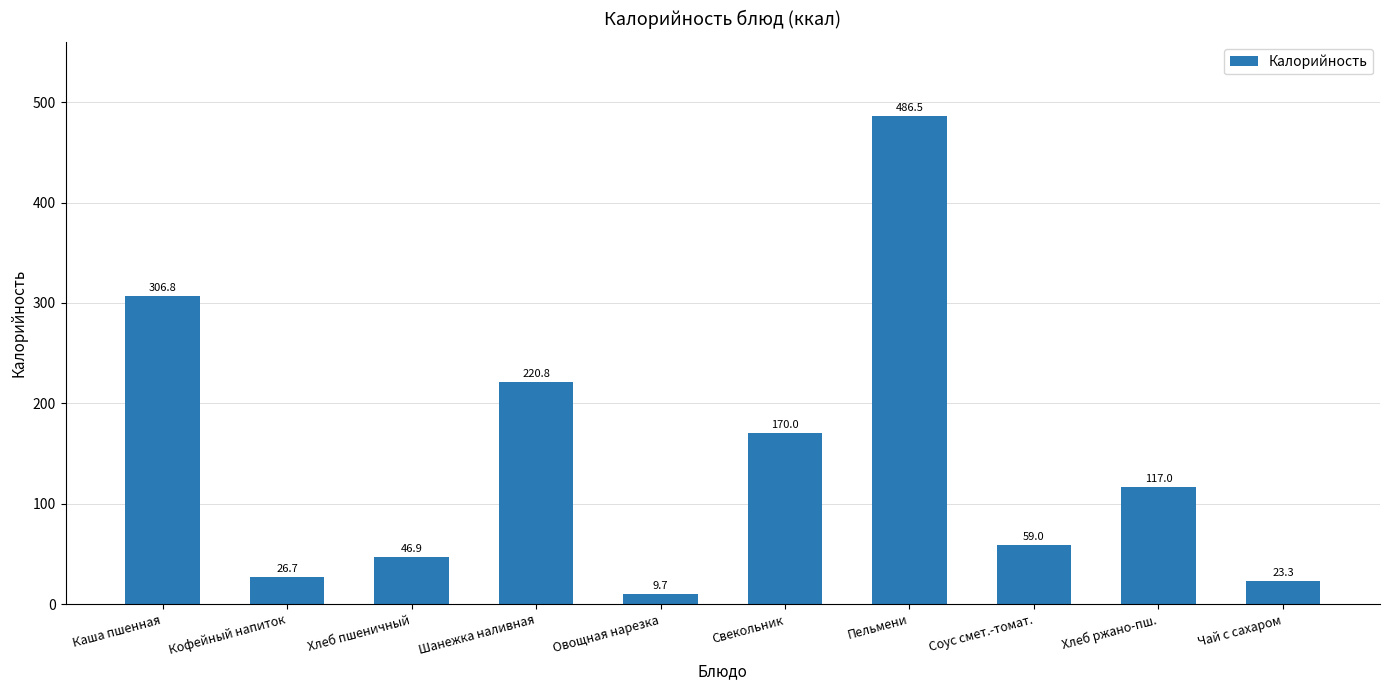

Is it true that the value at Кофейный напиток is 26.7?

True